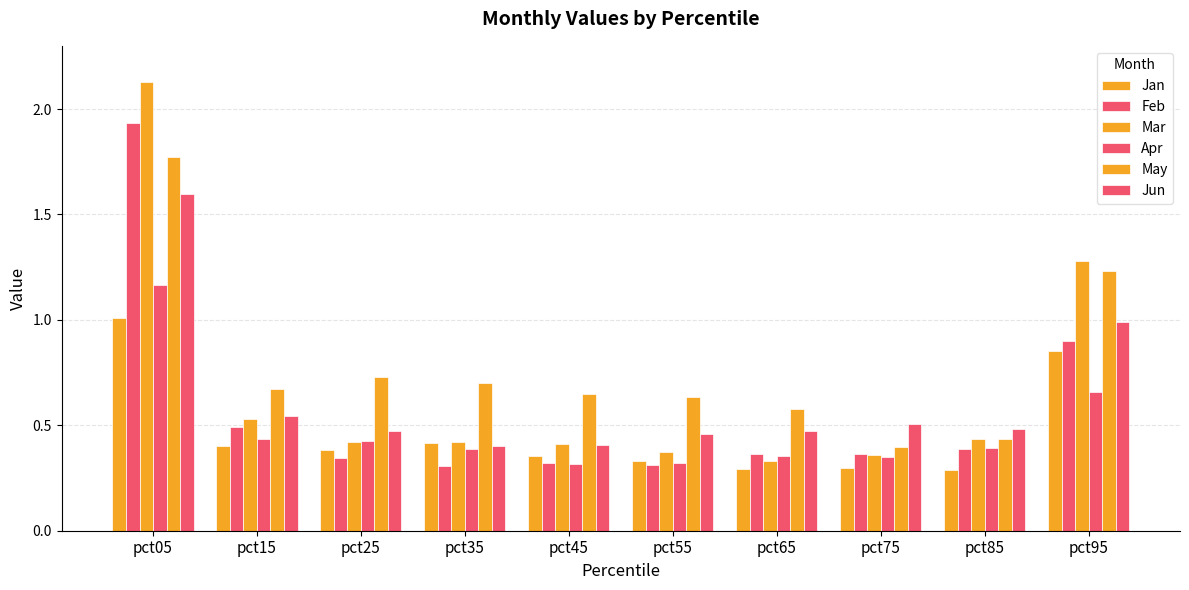

Does the chart contain any negative values?

No